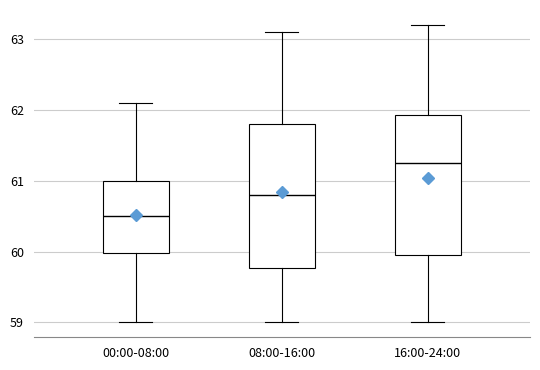

Reading left to right, read every box against the y-axis: the position of its median line, the range the box covers, and the ends of its whiskers. The values are not printed on the chart, so give them approximately, as read against the axis.

00:00-08:00: median 60.5, box 60.0 to 61.0, whiskers 59.0 to 62.1
08:00-16:00: median 60.8, box 59.8 to 61.8, whiskers 59.0 to 63.1
16:00-24:00: median 61.3, box 60.0 to 61.9, whiskers 59.0 to 63.2